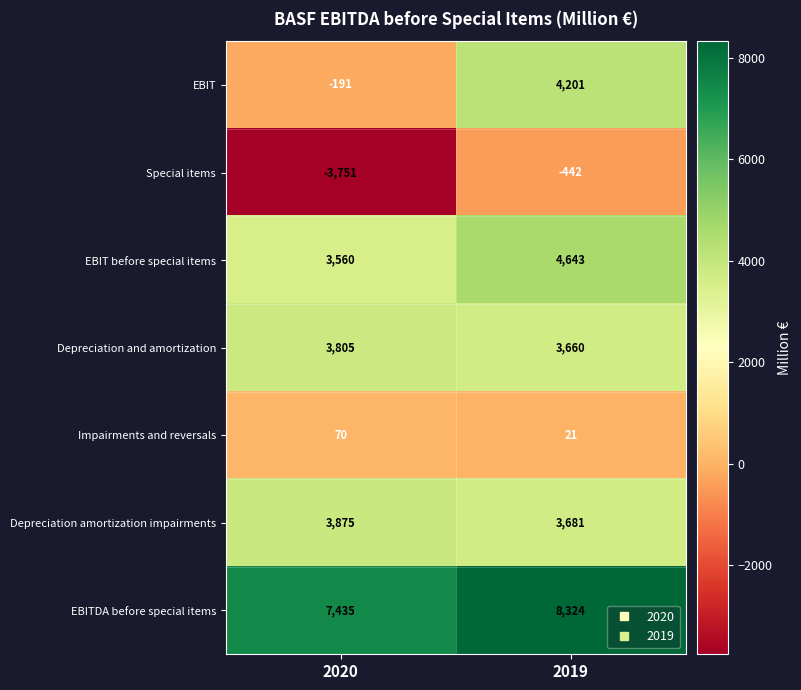

What is the difference between the maximum and minimum values in the EBIT series?

4392